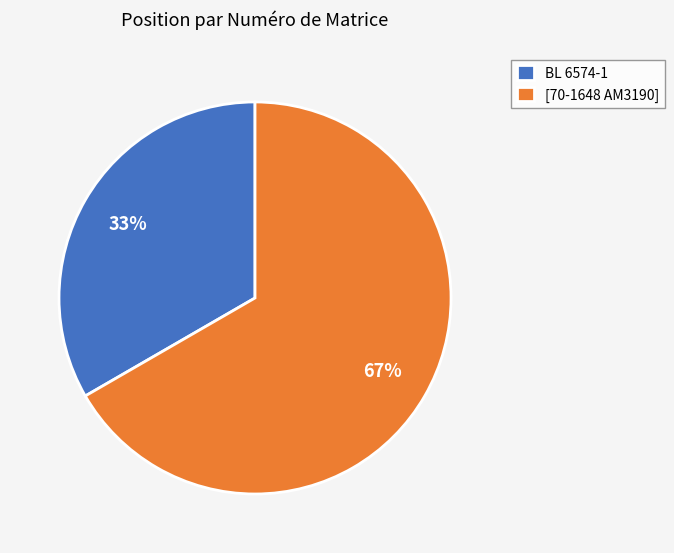

Do [70-1648 AM3190] and BL 6574-1 together represent more than half of the pie?

Yes